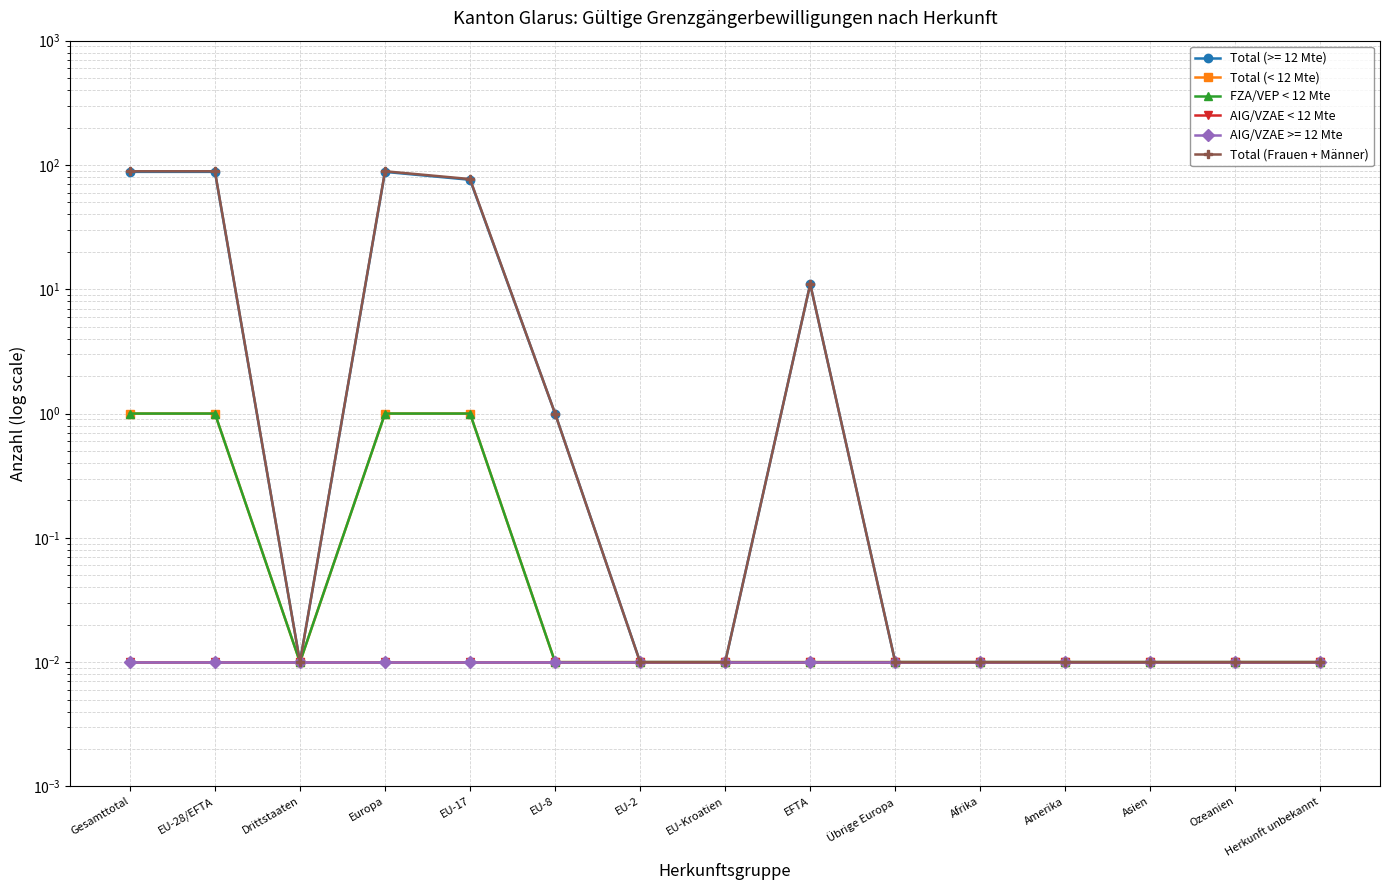

True or false: Total (< 12 Mte) and Total (Frauen + Männer) cross at least once.

False